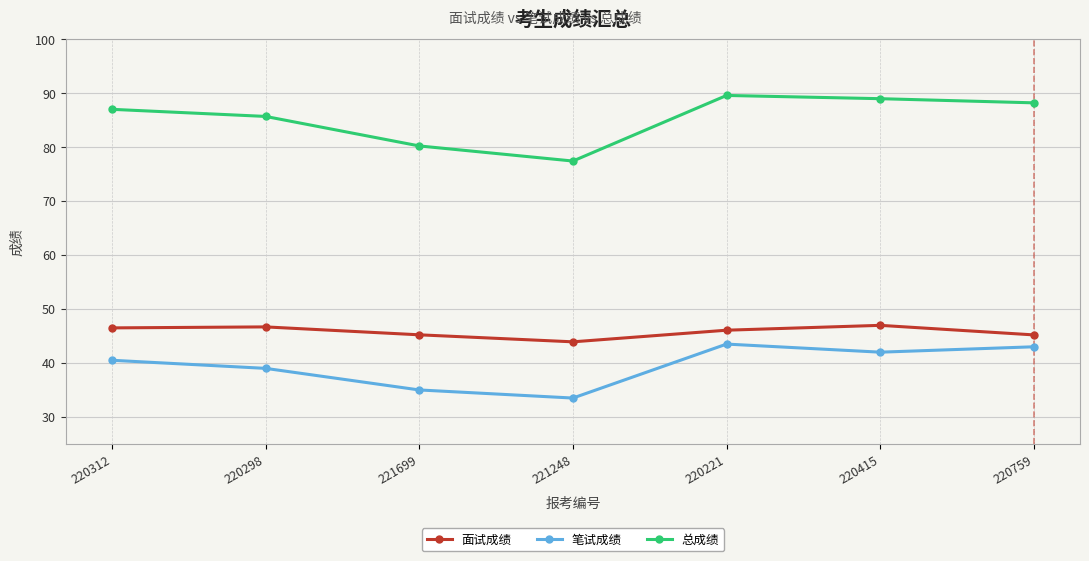

How many lines are shown in the chart?

3